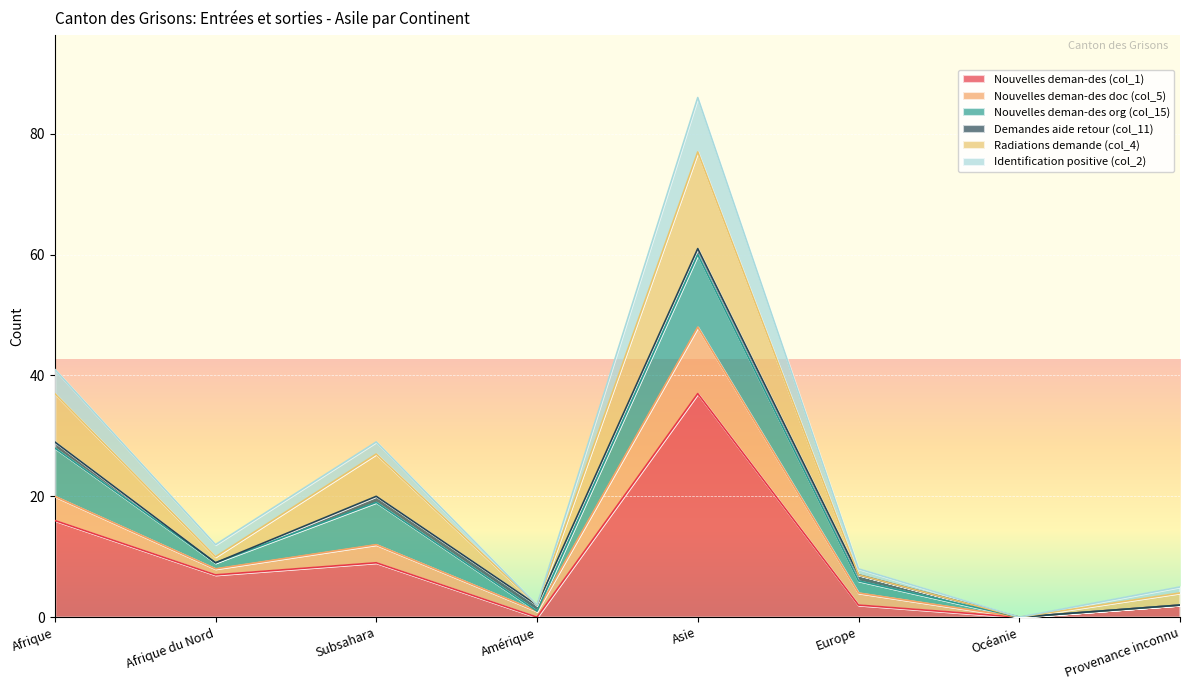

How many values in Nouvelles deman-des (col_1) are above zero?

6